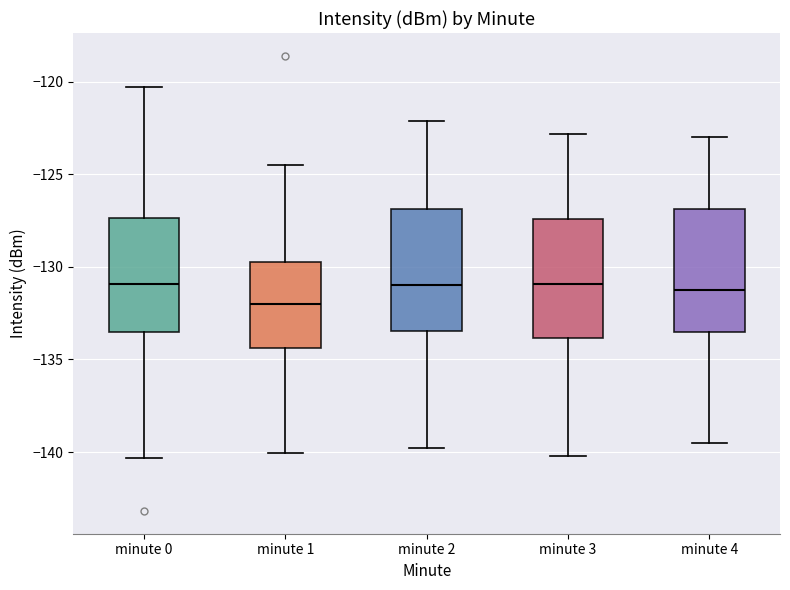

Where does the lower whisker of the box for minute 3 end on the y-axis? The values are not printed on the chart, so give them approximately, as read against the axis.

-140.0